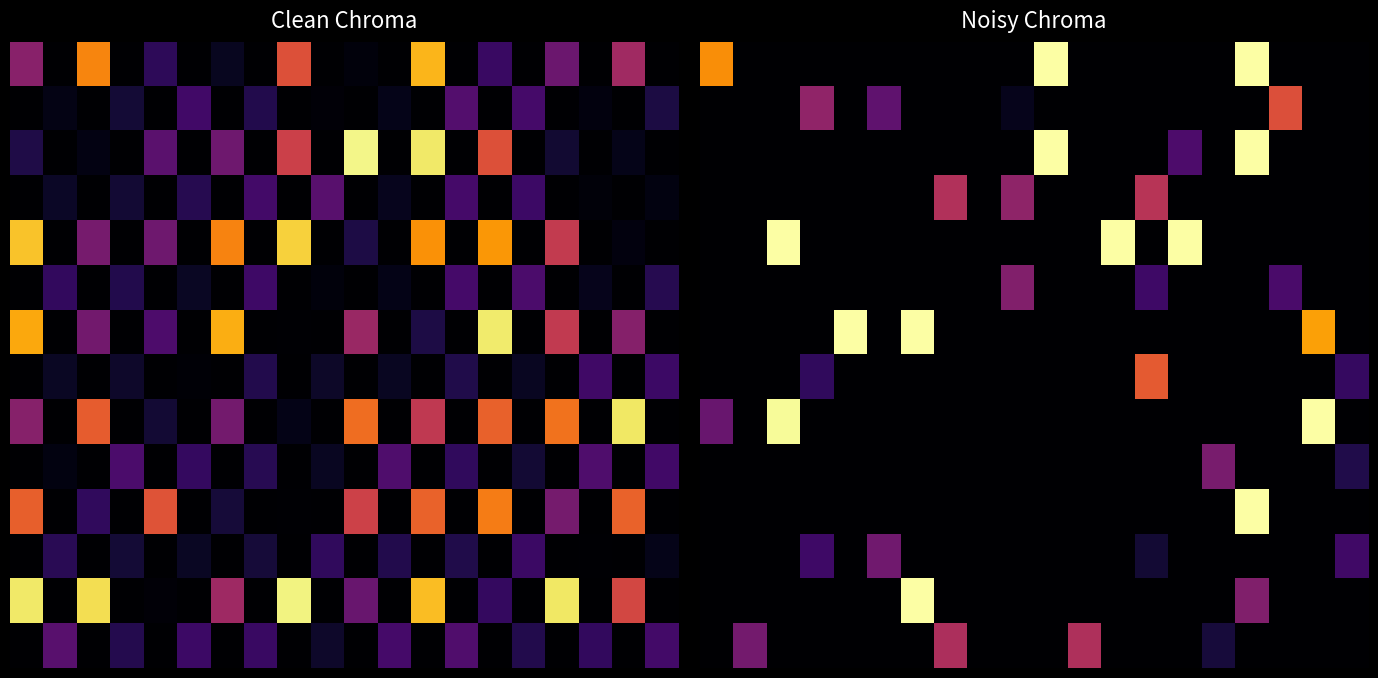

What is the total value across all series at 0?

1.0